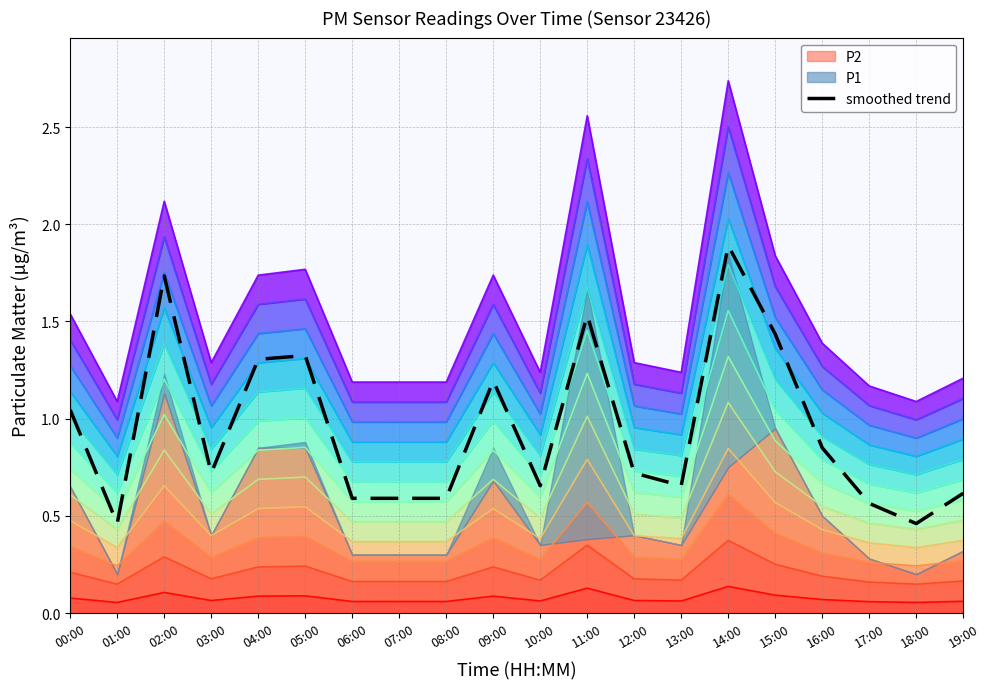

Which category has the highest value across all series?

14:00